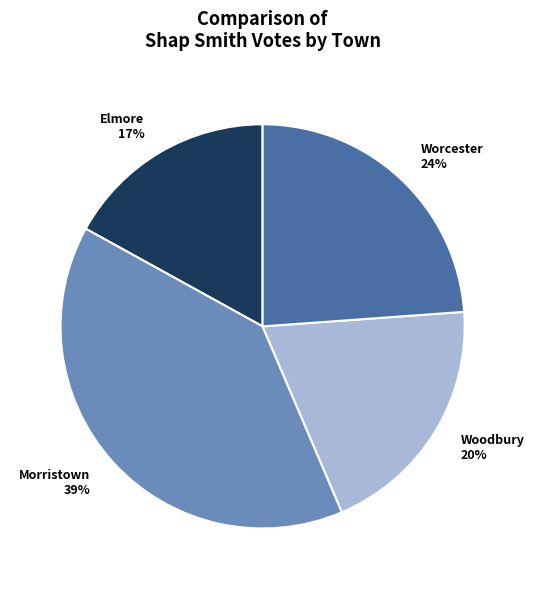

What is the smallest slice in the pie chart?

Elmore